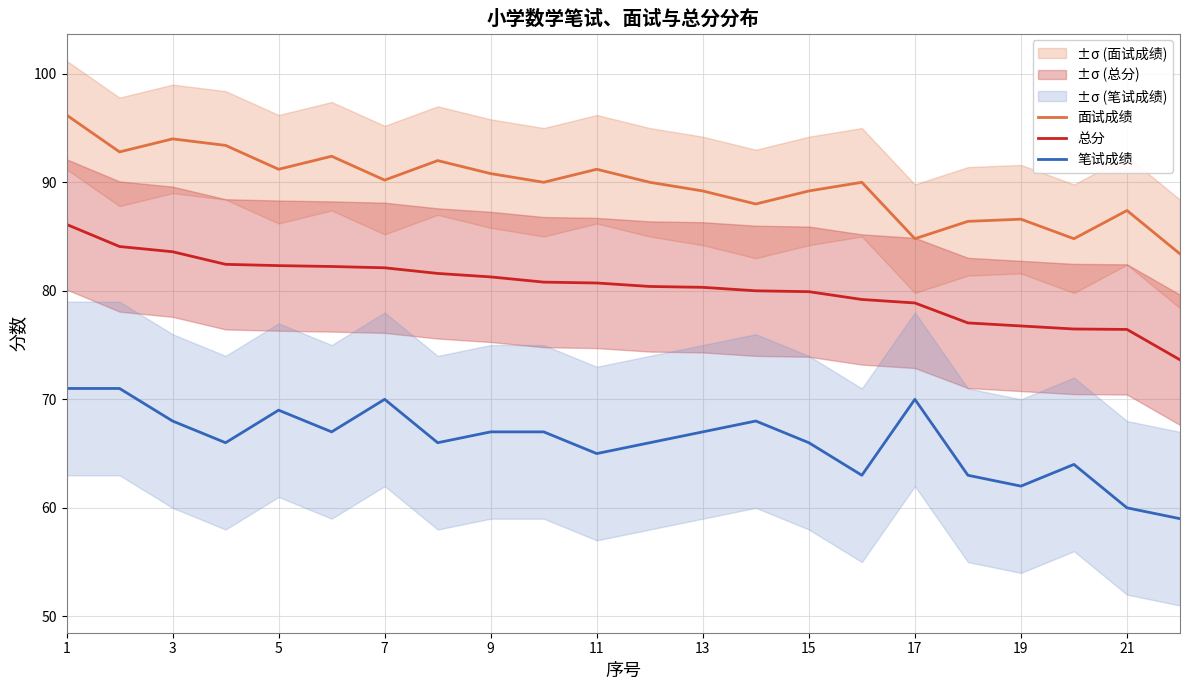

What is the maximum value for 笔试成绩?

71.0